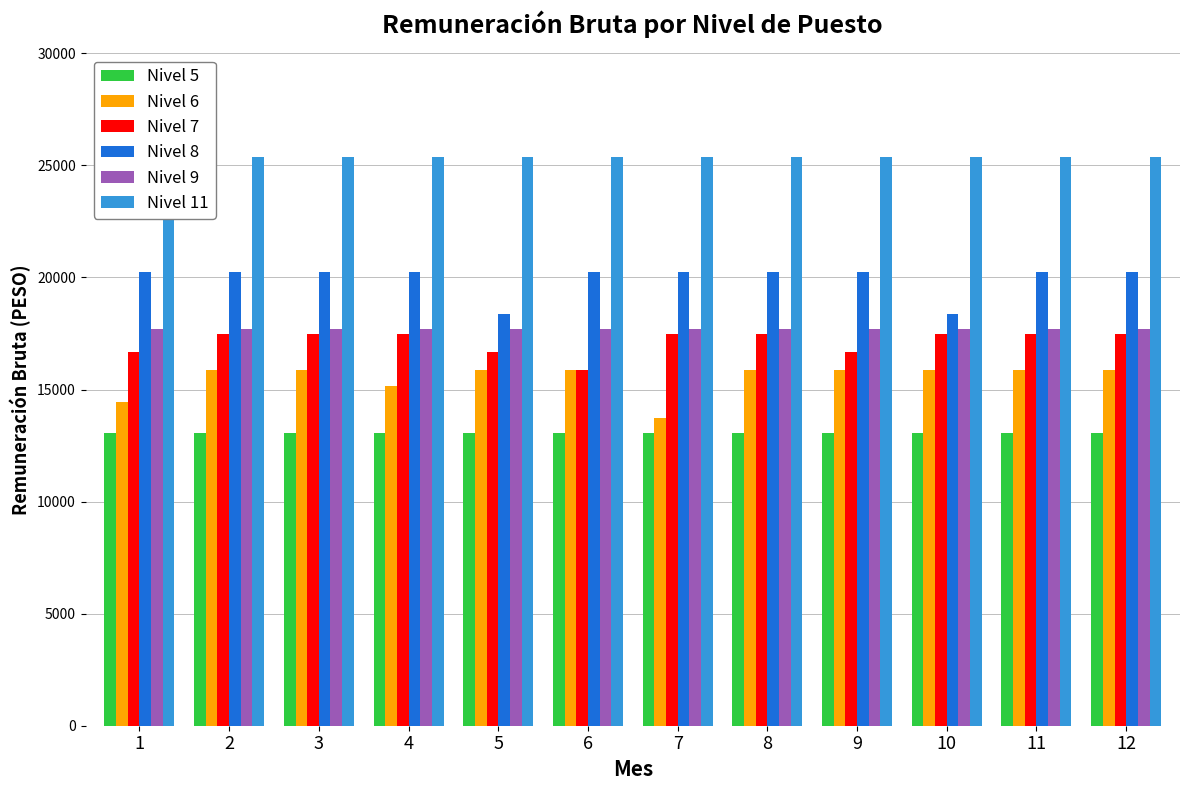

Reading left to right, transcribe all the data shown in this chart.

Nivel 5: 1=13051.9	2=13051.9	3=13051.9	4=13051.9	5=13051.9	6=13051.9	7=13051.9	8=13051.9	9=13051.9	10=13051.9	11=13051.9	12=13051.9
Nivel 6: 1=14424.6	2=15872.5	3=15872.5	4=15145.8	5=15872.5	6=15872.5	7=13737.7	8=15872.5	9=15872.5	10=15872.5	11=15872.5	12=15872.5
Nivel 7: 1=16666.1	2=17499.4	3=17499.4	4=17499.4	5=16666.1	6=15872.5	7=17499.4	8=17499.4	9=16666.1	10=17499.4	11=17499.4	12=17499.4
Nivel 8: 1=20257.8	2=20257.8	3=20257.8	4=20257.8	5=18374.7	6=20257.8	7=20257.8	8=20257.8	9=20257.8	10=18374.7	11=20257.8	12=20257.8
Nivel 9: 1=17702.3	2=17702.3	3=17702.3	4=17702.3	5=17702.3	6=17702.3	7=17702.3	8=17702.3	9=17702.3	10=17702.3	11=17702.3	12=17702.3
Nivel 11: 1=25395.0	2=25395.0	3=25395.0	4=25395.0	5=25395.0	6=25395.0	7=25395.0	8=25395.0	9=25395.0	10=25395.0	11=25395.0	12=25395.0